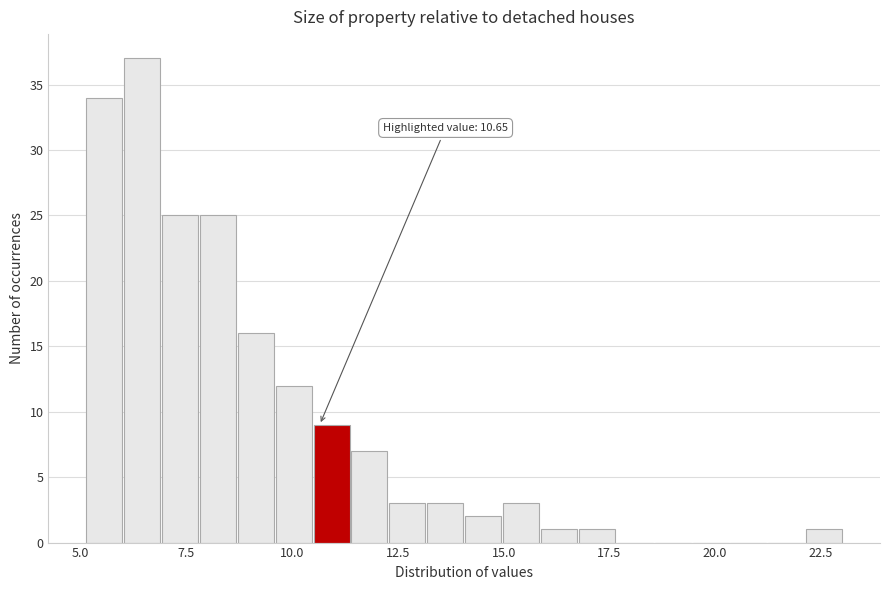

Read against the x-axis, roughly where is the centre of the tallest bar?

6.5